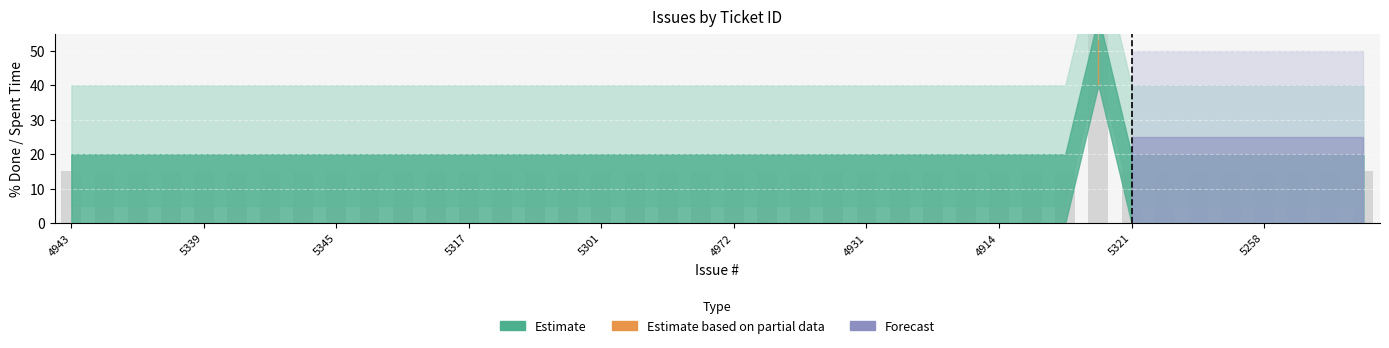

What is the average value?

16